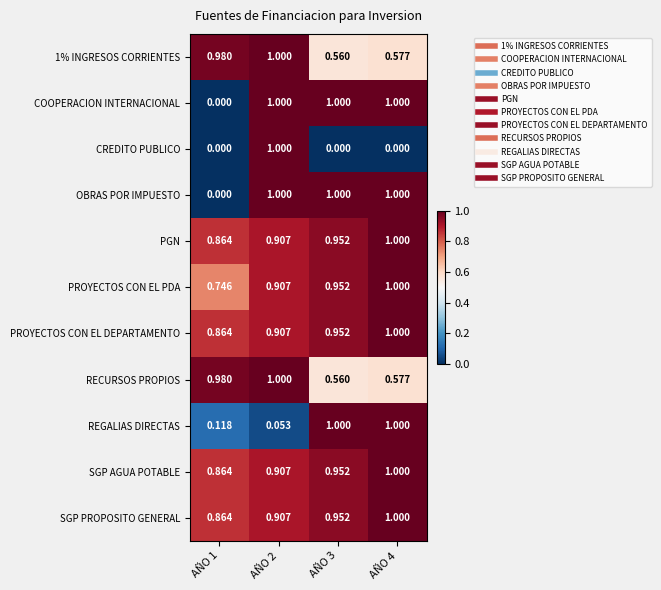

Which series changed the most between AÑO 2 and AÑO 3?

CREDITO PUBLICO